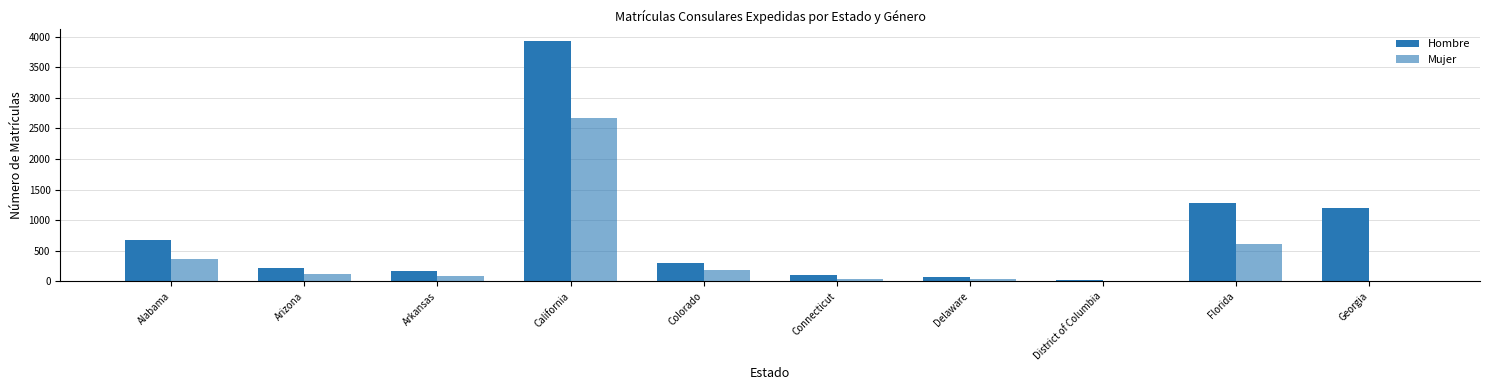

Does the chart contain stacked bars?

No